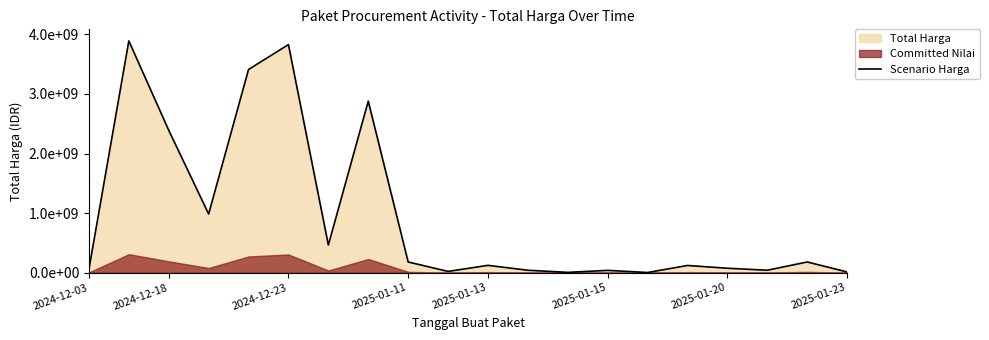

What is the change in value from 11 to 15?

+80207030